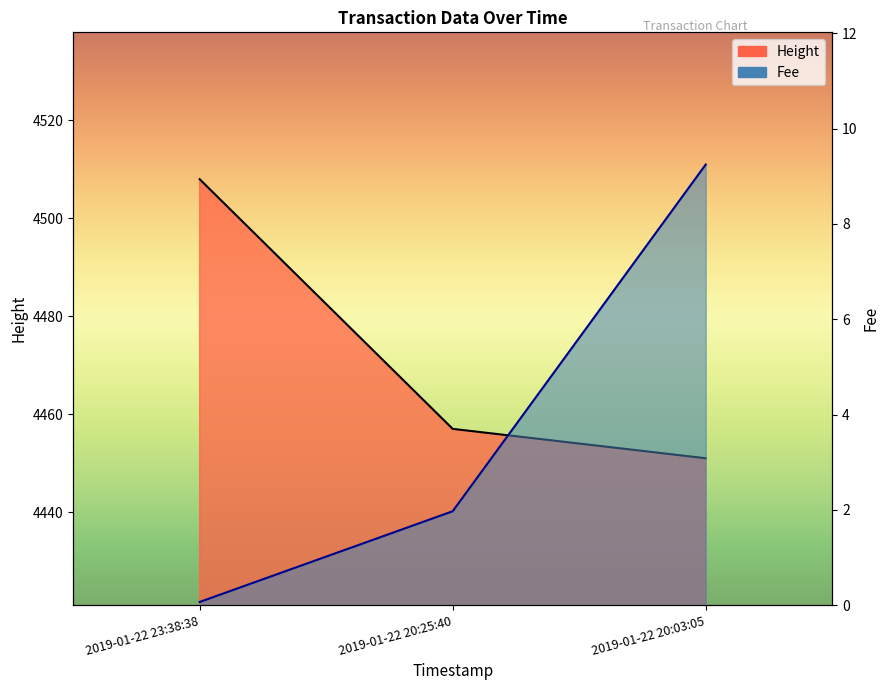

Which series has the largest range (max minus min)?

Height